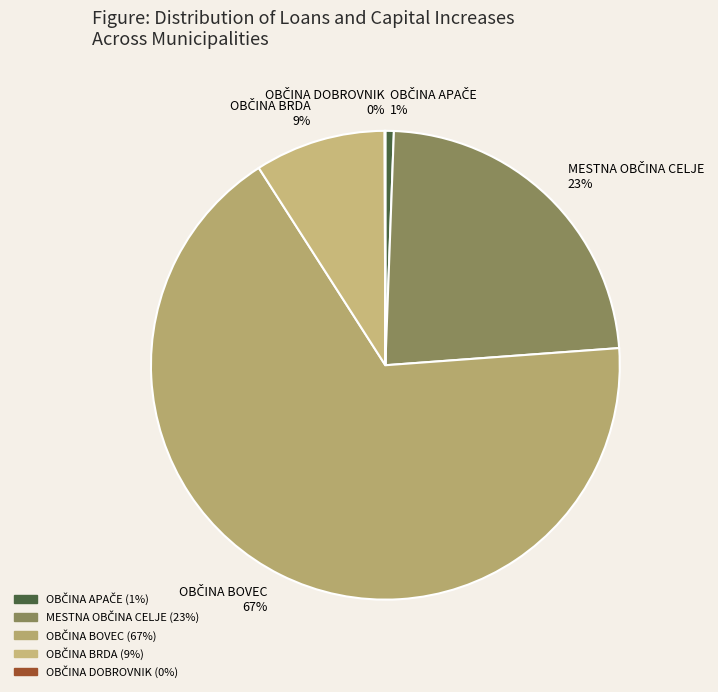

To the nearest percent, what is the difference between the largest and smallest slice percentages?

67%